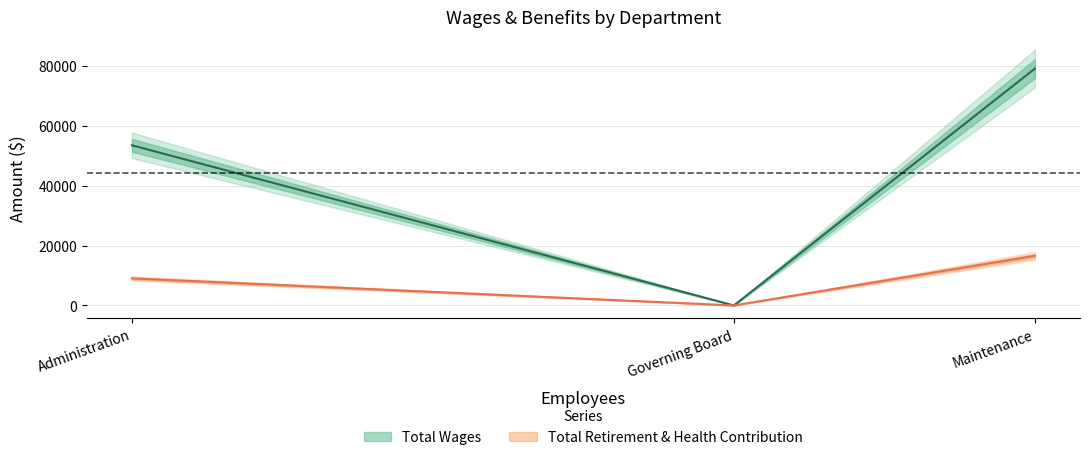

At which label does Total Wages first exceed 53516?

Maintenance